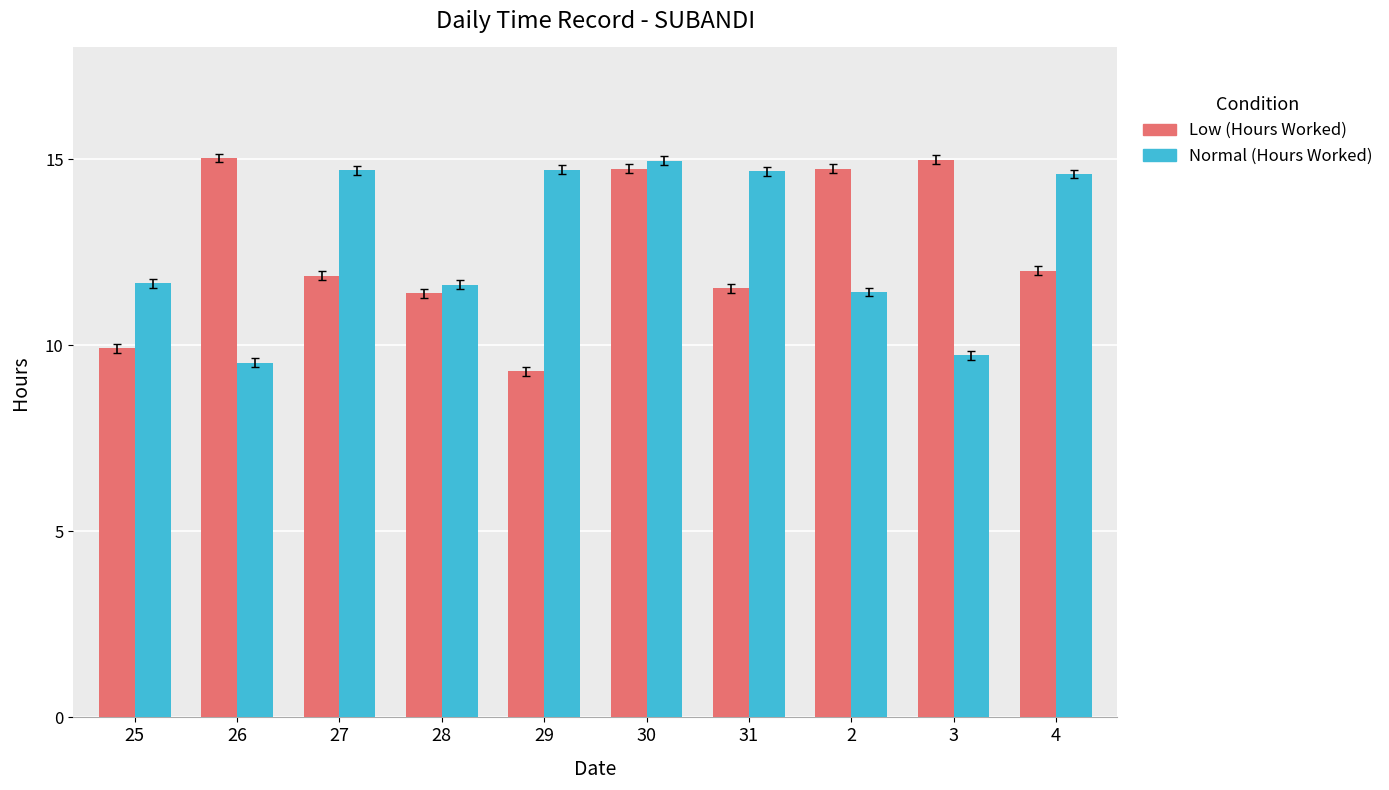

What is the total value across all series at 3?

24.7